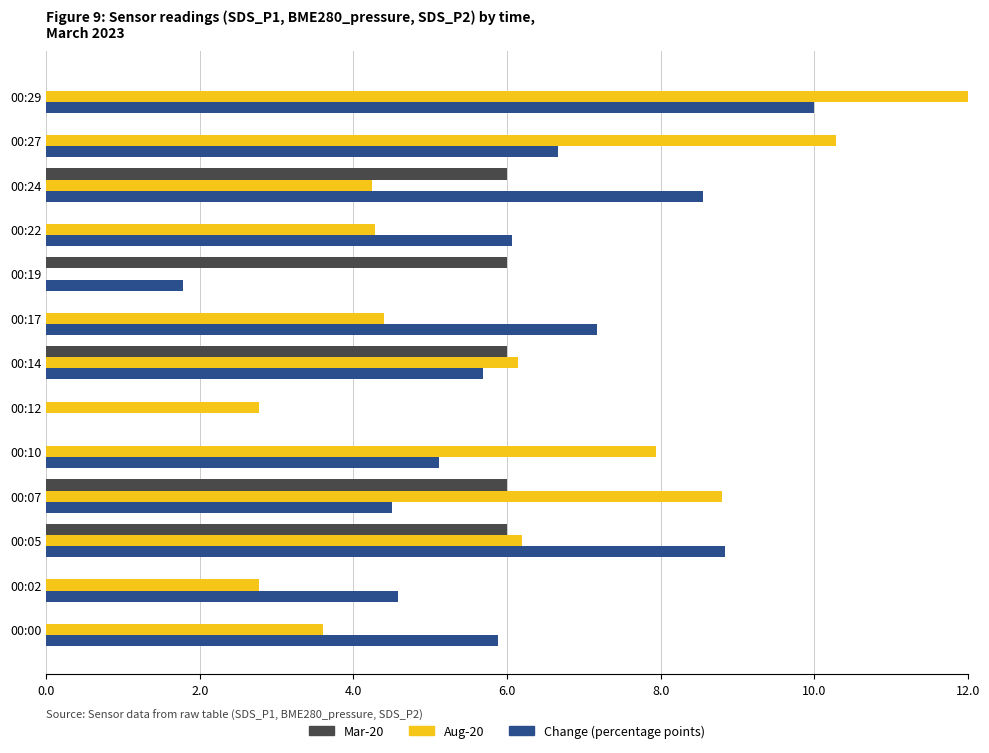

Which series has the widest spread of values?

Aug-20